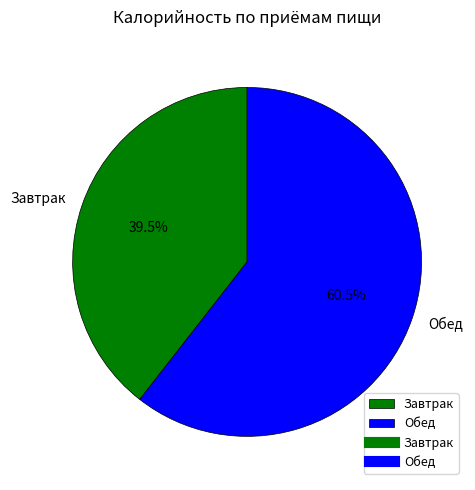

What is the ratio of the value at Завтрак to the value at Обед?

0.7